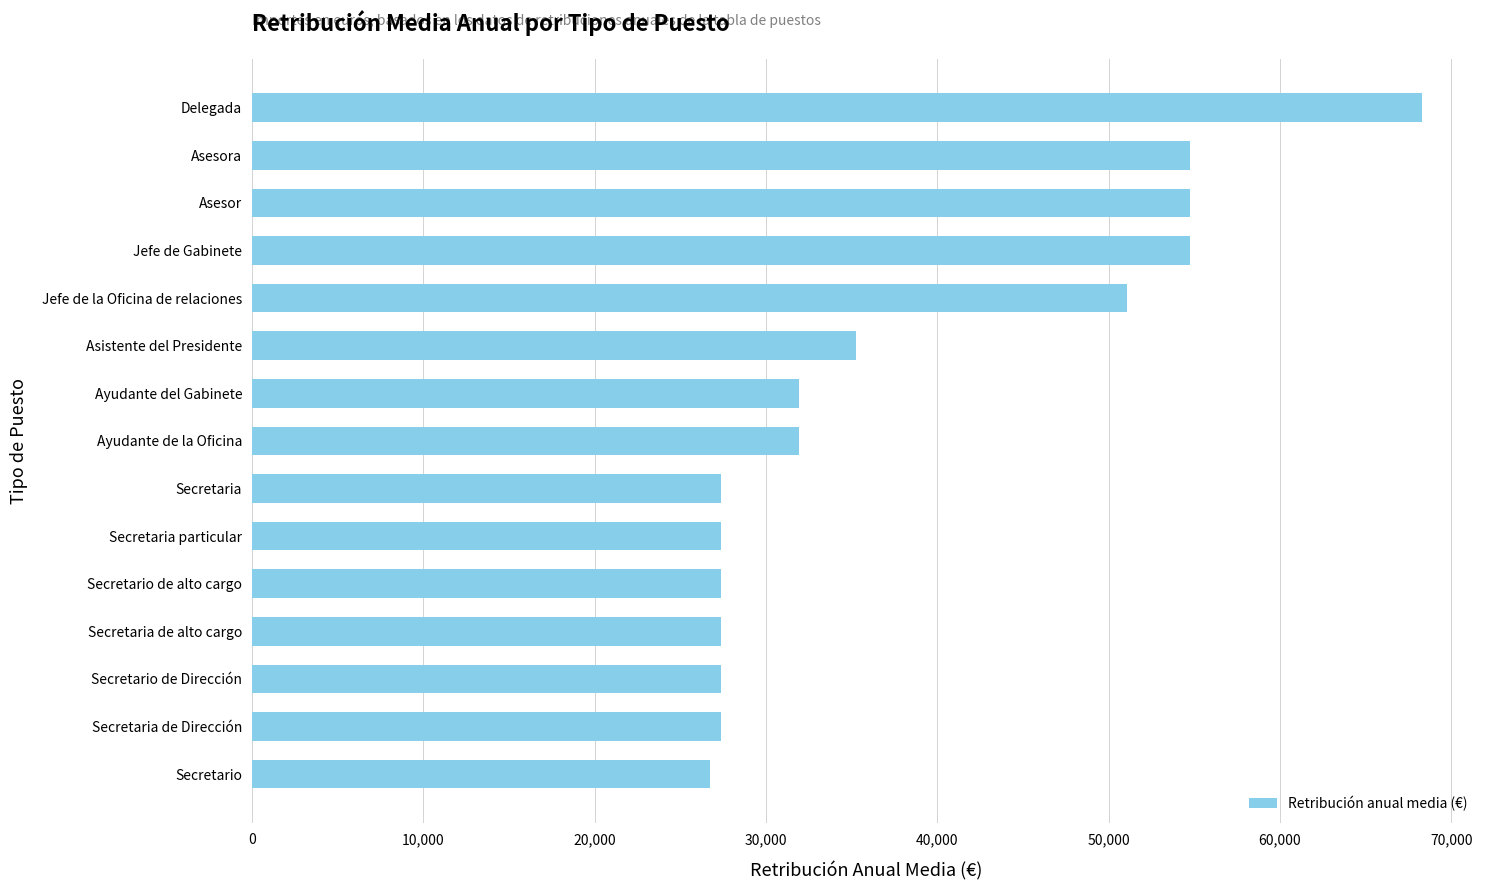

The chart shows a value of 78388 at Jefe de la Oficina de relaciones. True or false?

False